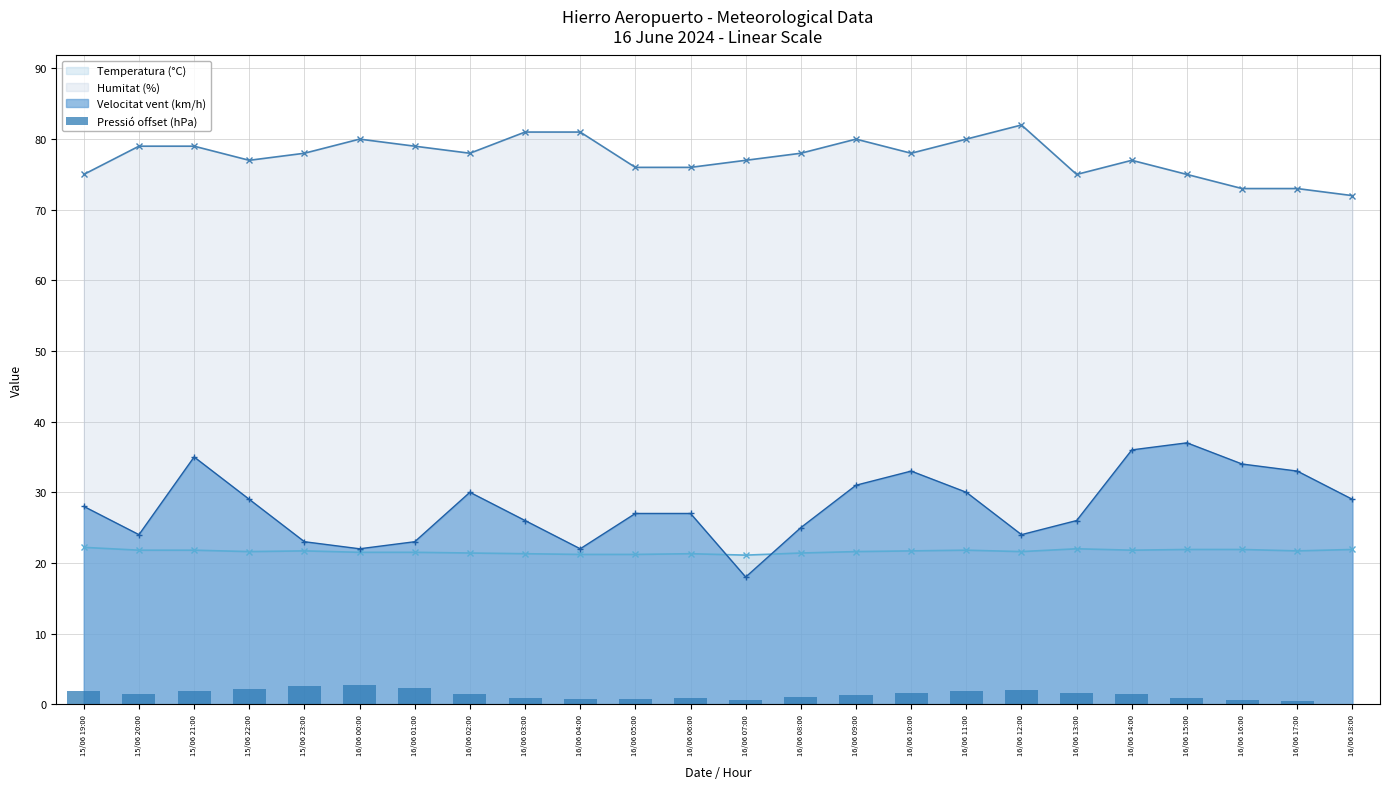

True or false: Humitat (%) and Velocitat vent (km/h) cross at least once.

False